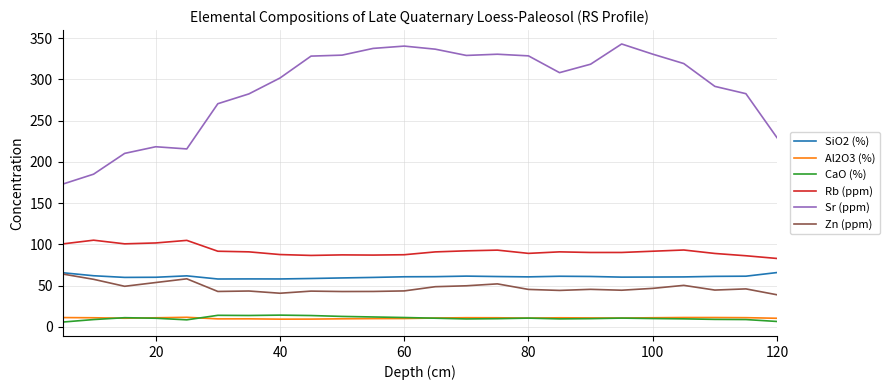

What is the greatest value displayed?

342.9